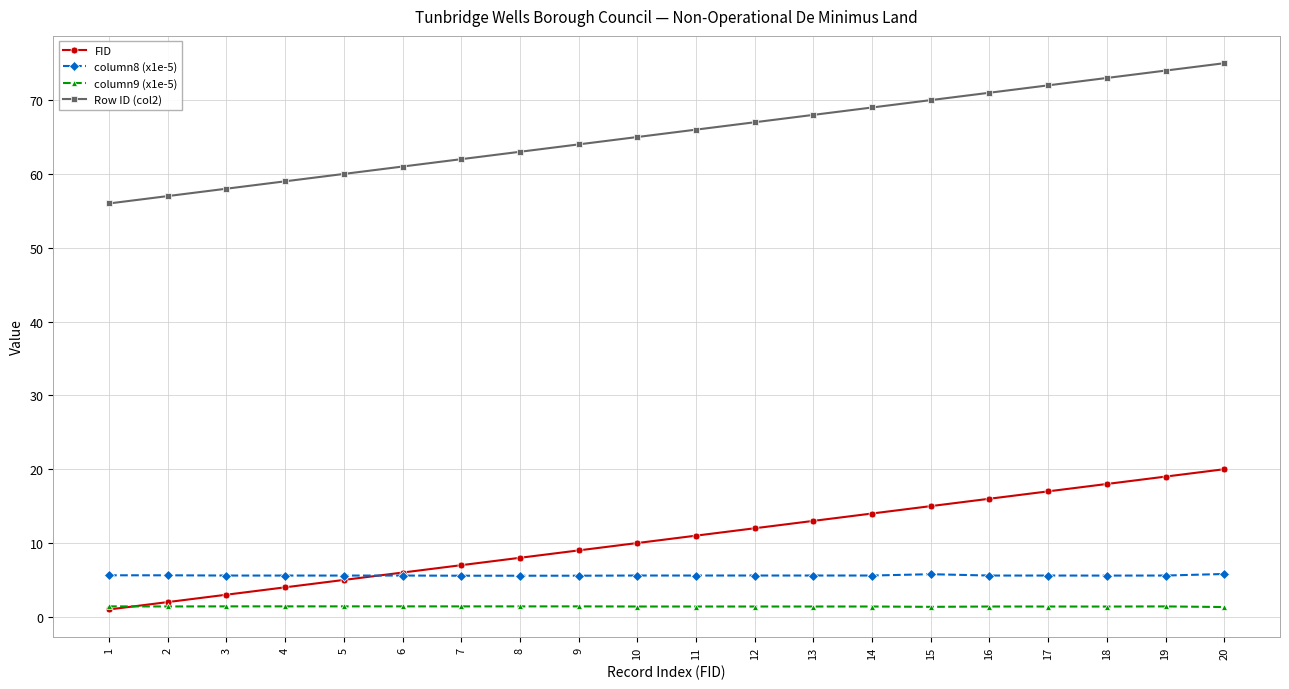

Does the chart display data point markers on the line(s)?

Yes